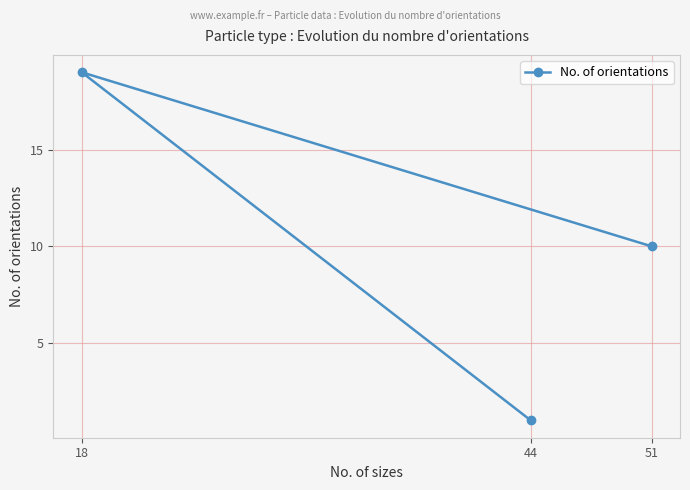

Where is the data nearest to the value 10?

51